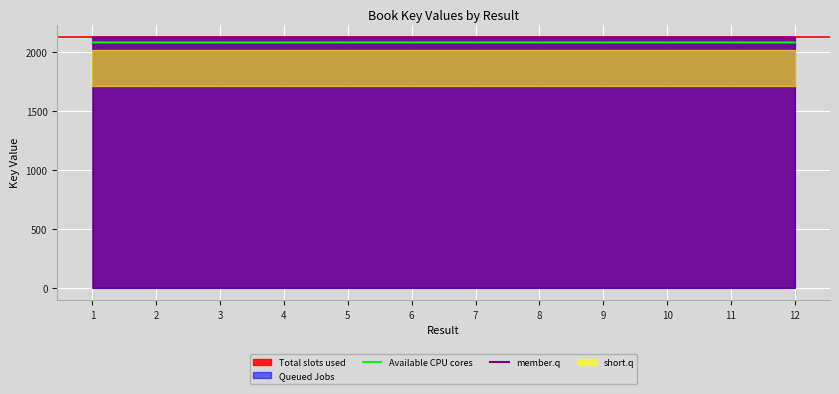

What is the lowest value of the Available CPU cores series?

2081.7